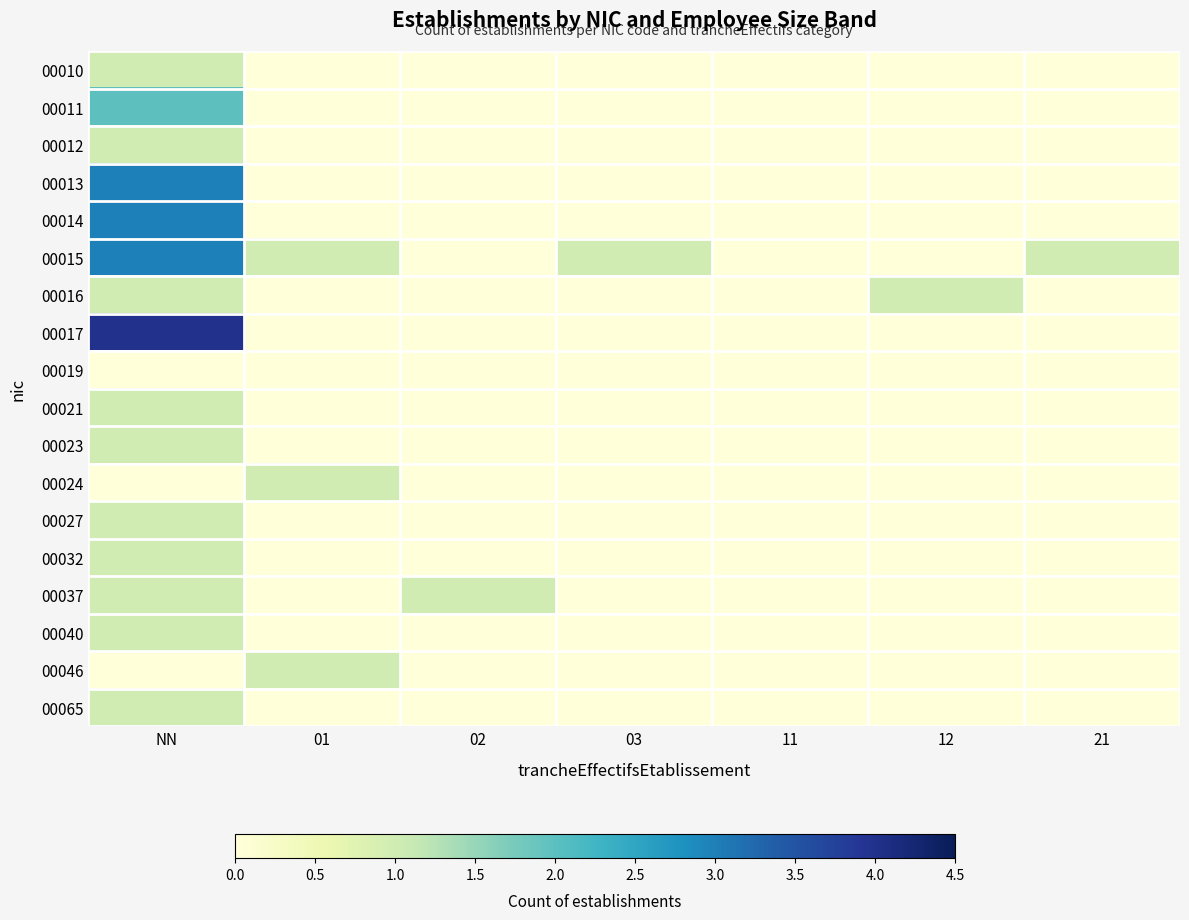

Which has a higher value, 11 or 01?

11